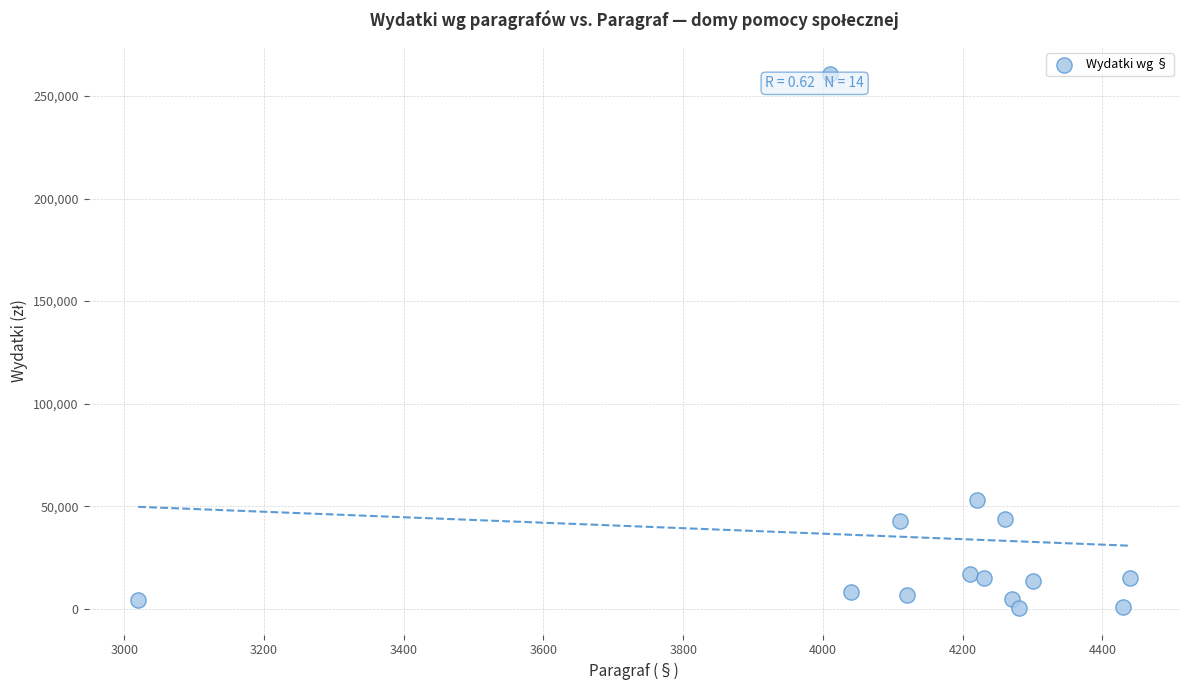

What is the range of Y values (max minus min)?

260400